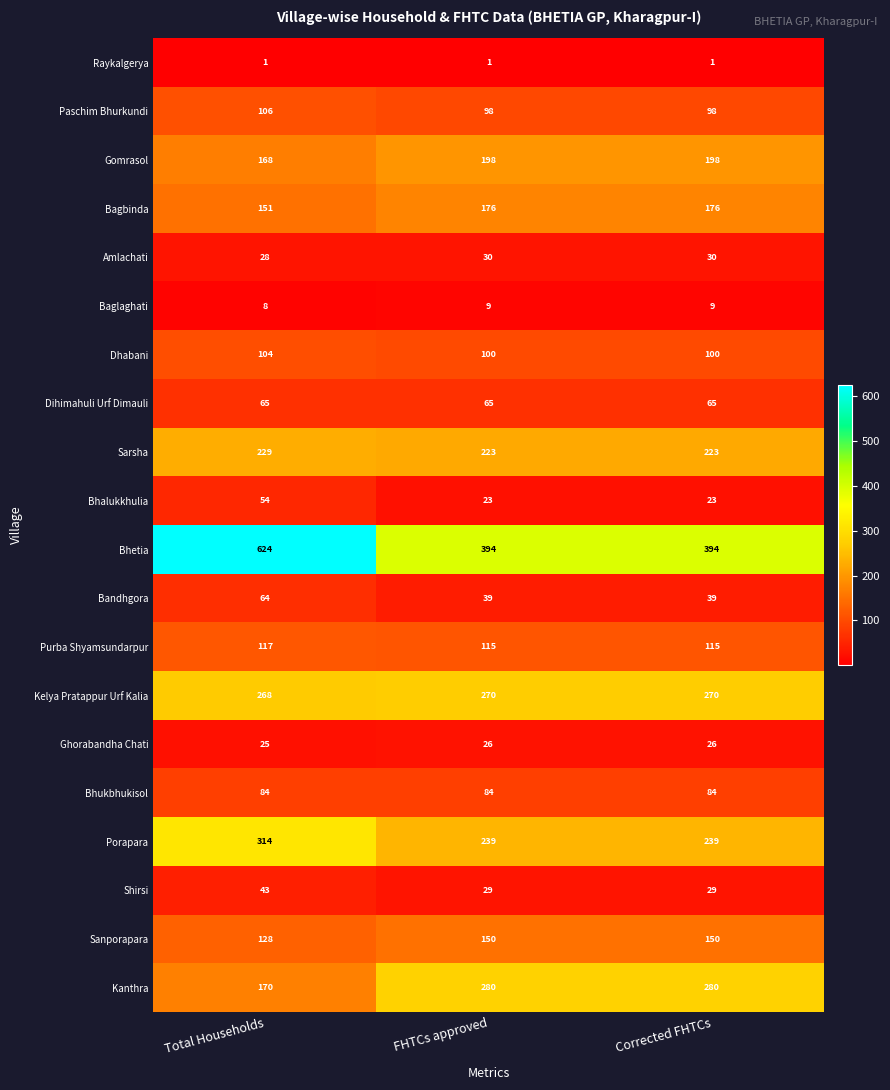

At how many categories does at least one series exceed 288?

3